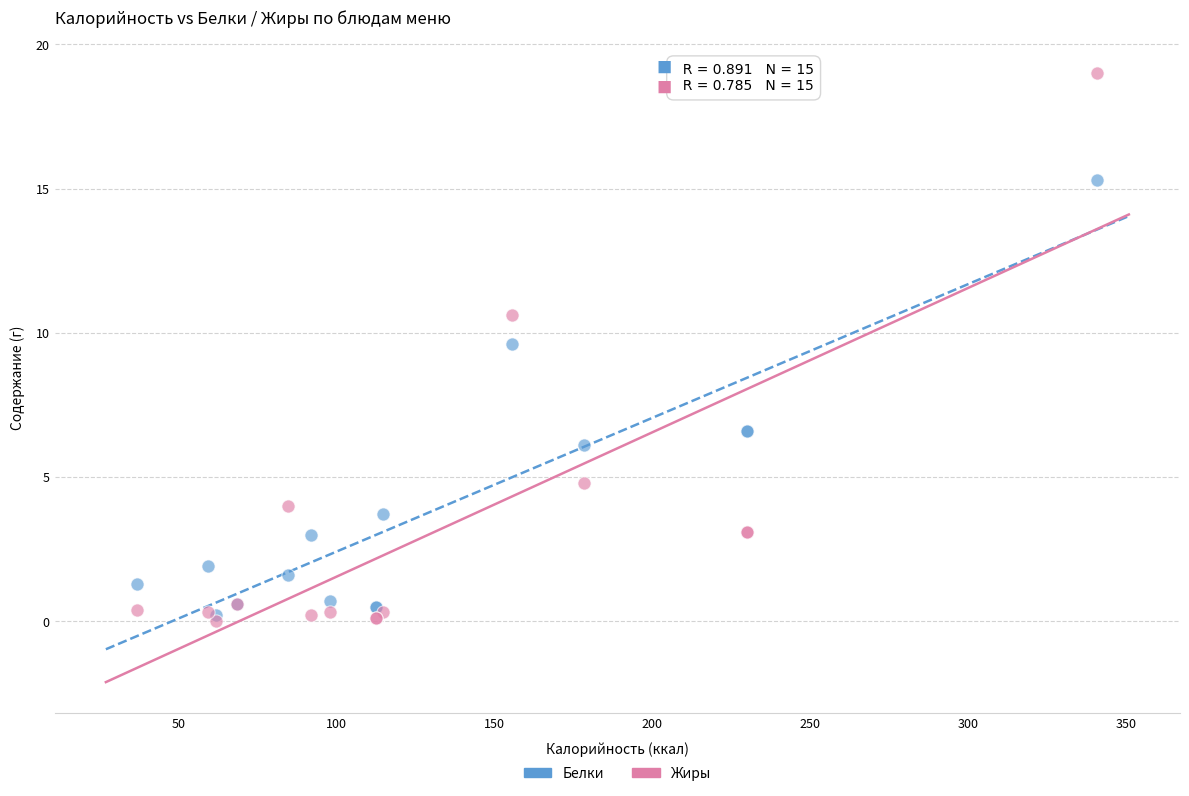

What are all the series names shown in the legend?

Белки, Жиры